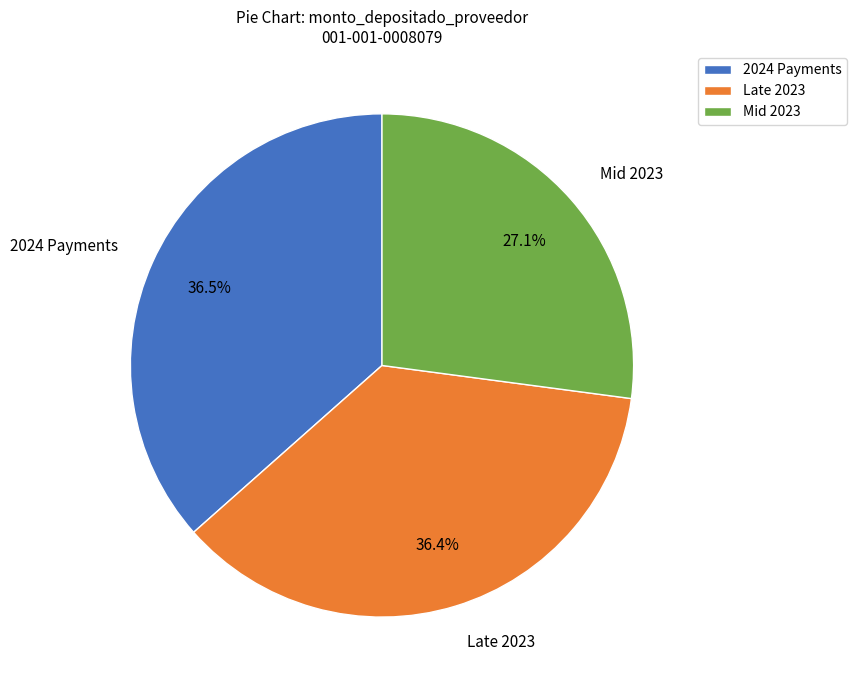

Is there a majority slice in this chart?

No